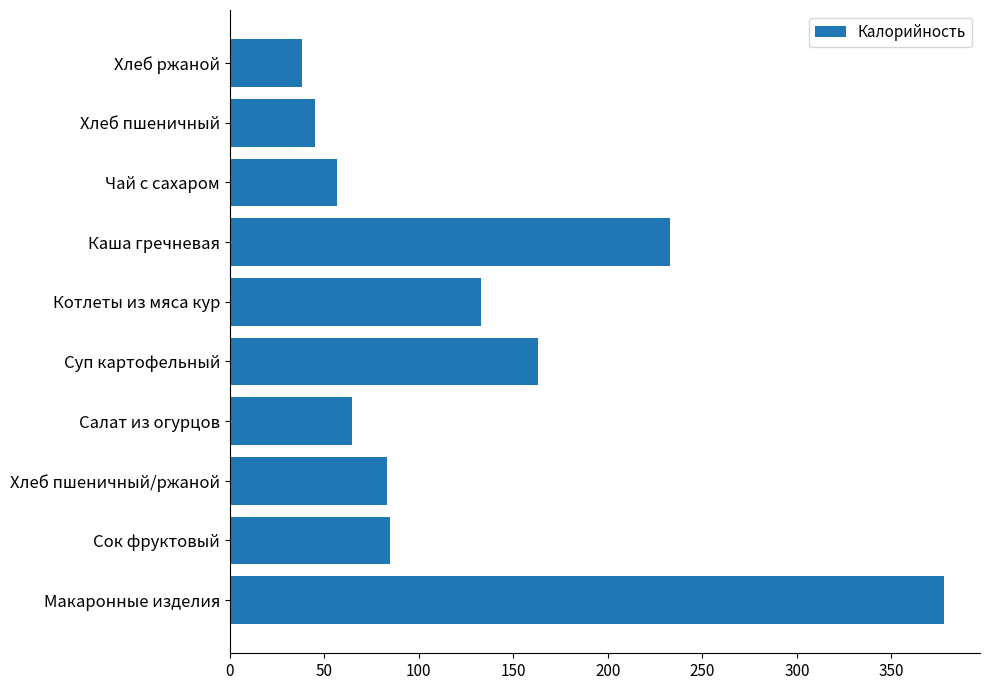

Reading bottom to top, transcribe all the data shown in this chart.

378.0	85.0	83.0	64.8	163.0	133.0	233.0	57.0	45.2	38.0